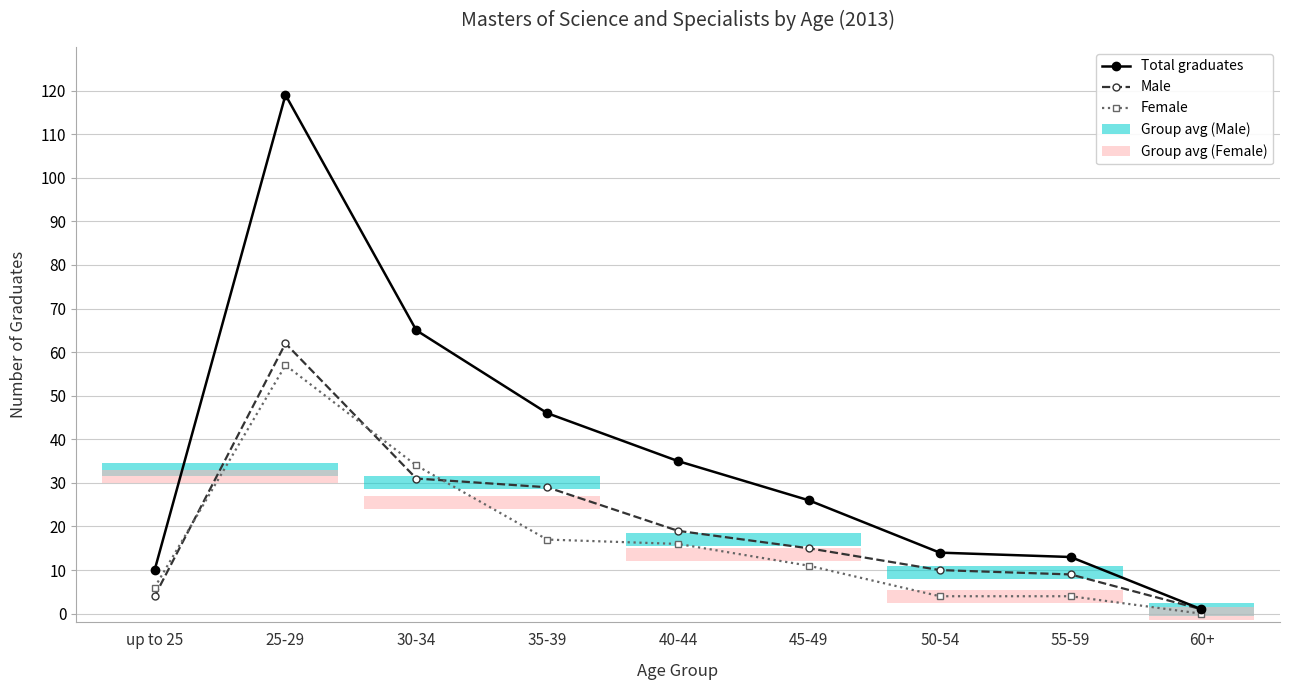

How many distinct data groups are displayed?

3